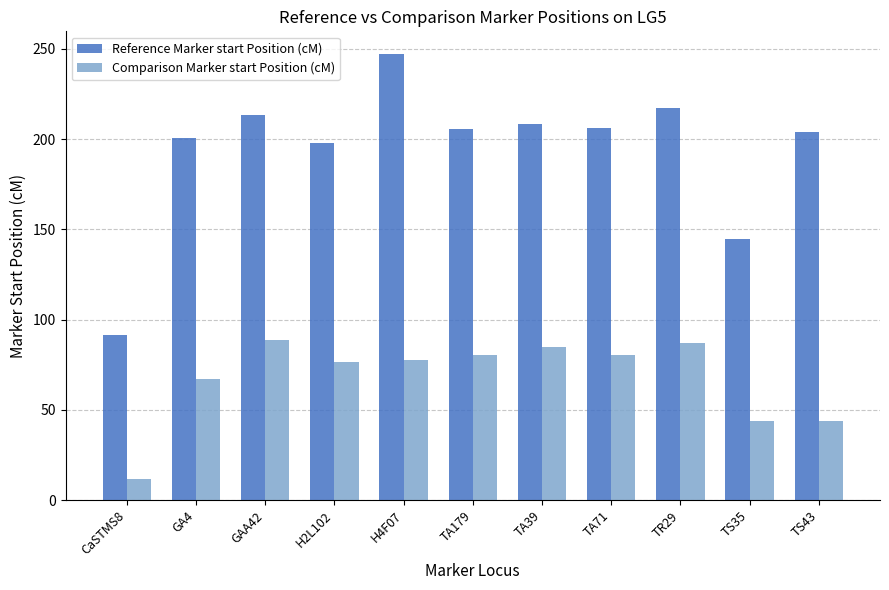

What position from the left is H2L102?

4